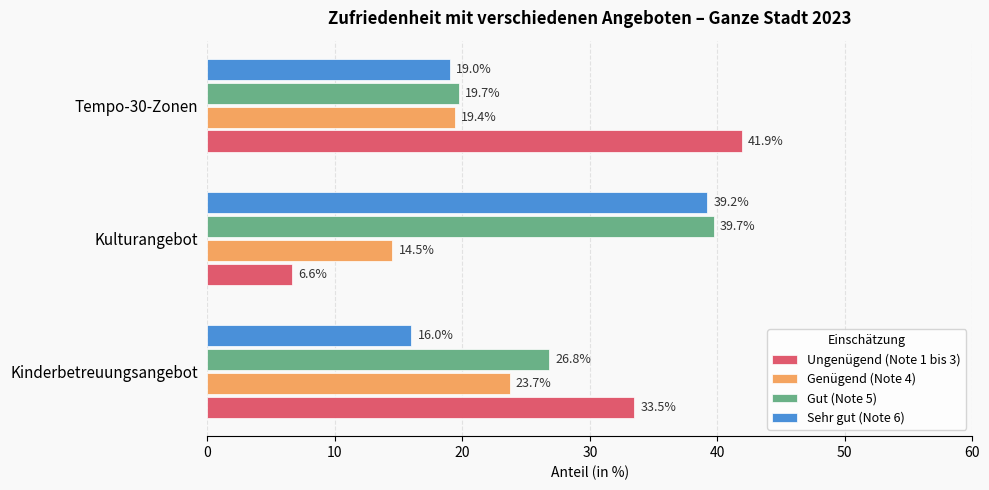

How many distinct data groups are displayed?

4